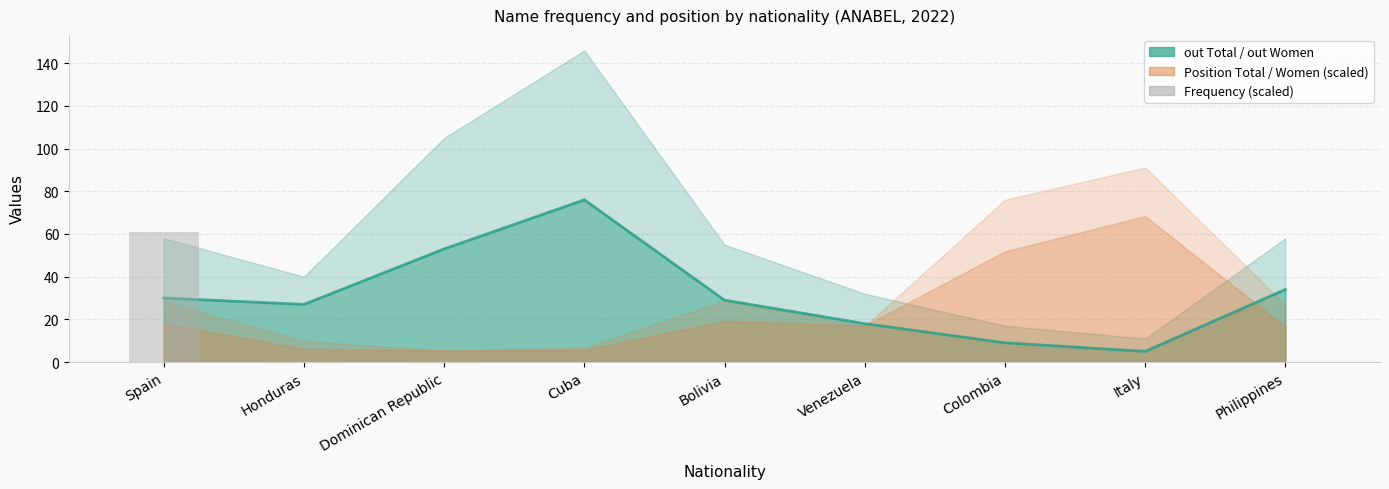

What is the label of the 1st bar from the right?

Philippines